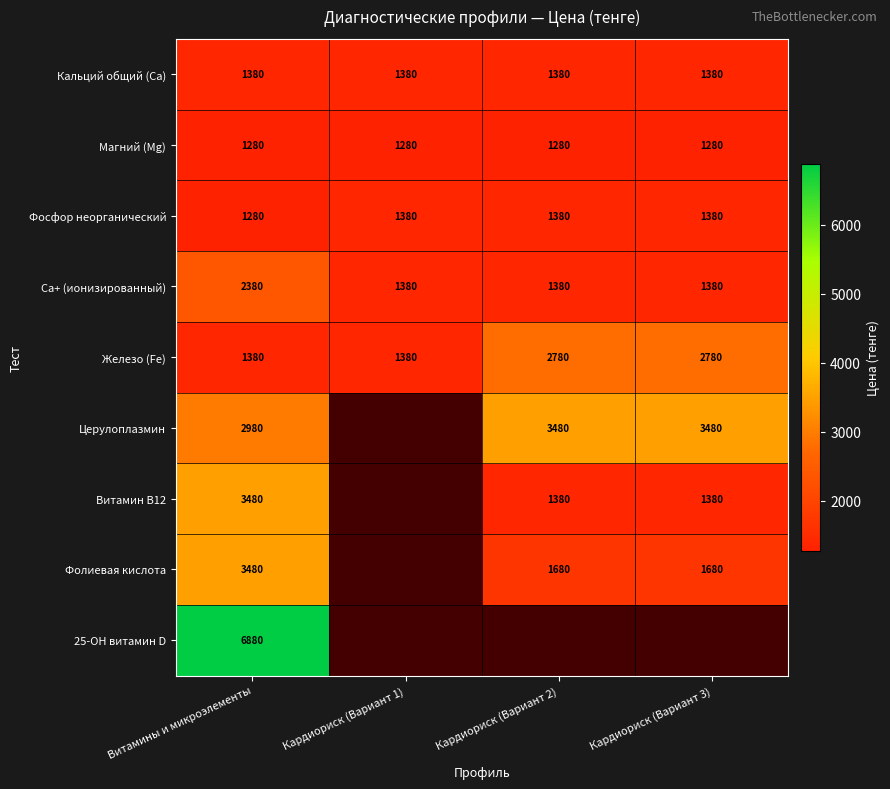

What is the sum of all Железо (Fe) values?

8320